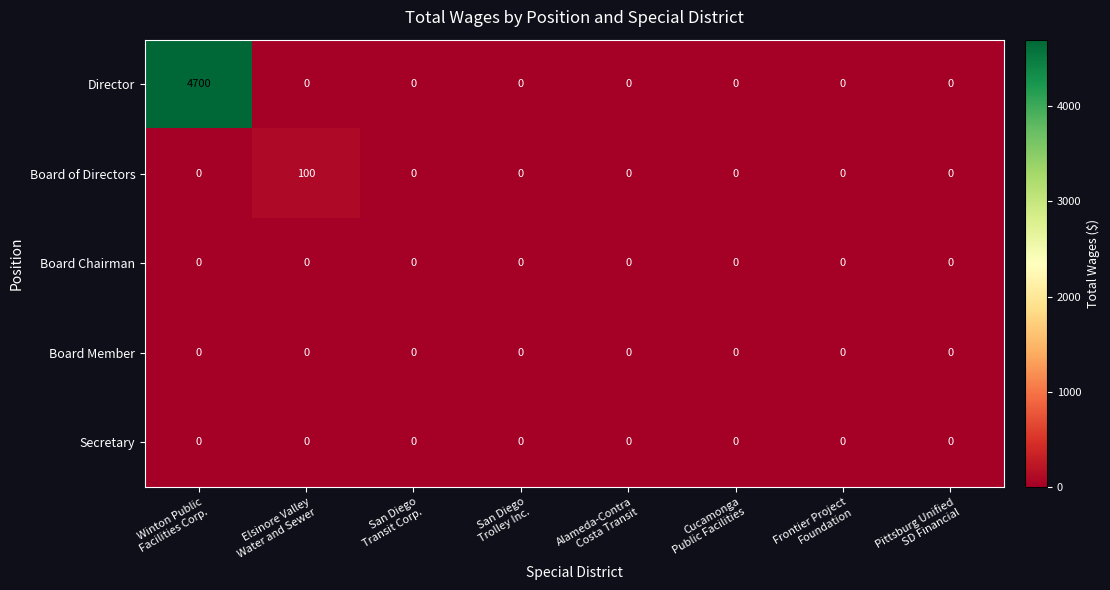

Which series has the largest total across all categories?

Director